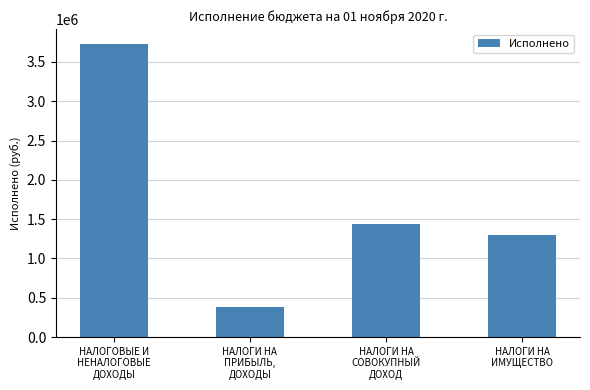

What is the difference between the second highest and minimum values?

1059188.3